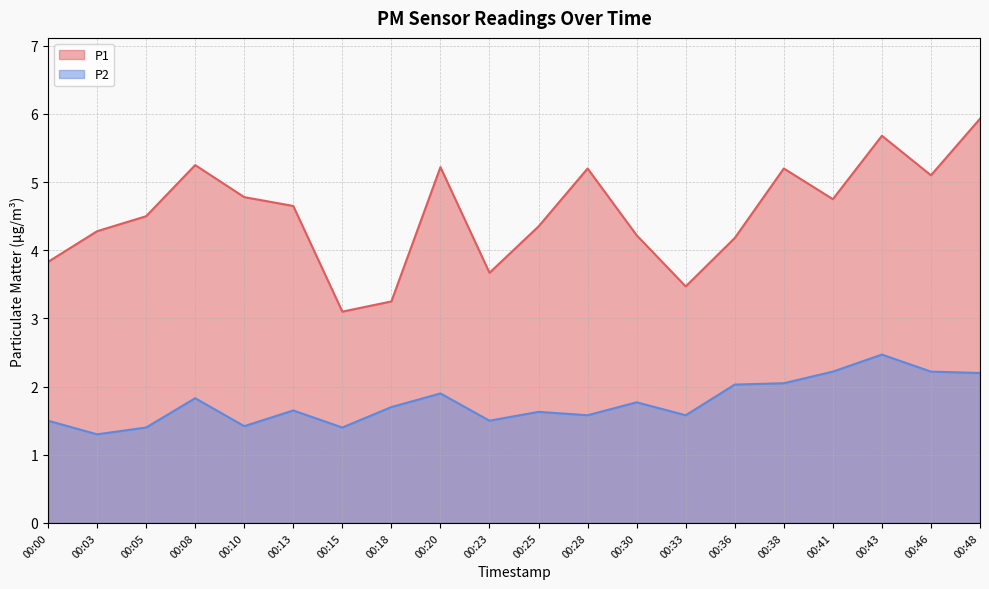

What is the difference between the second highest and minimum values in the P2 series?

0.9